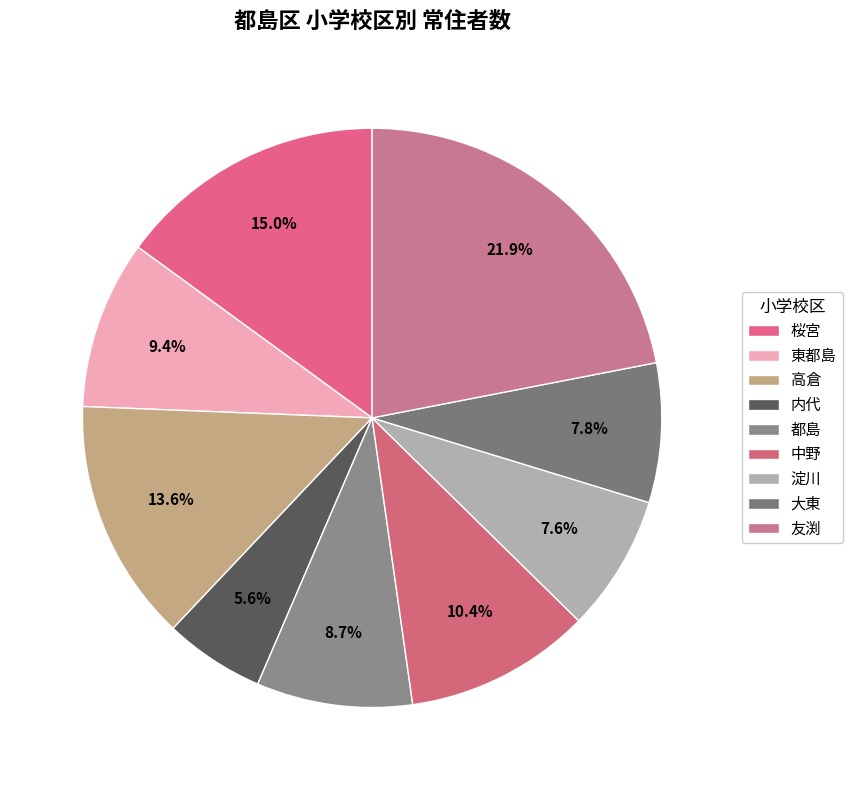

How many slices are in this pie chart?

9